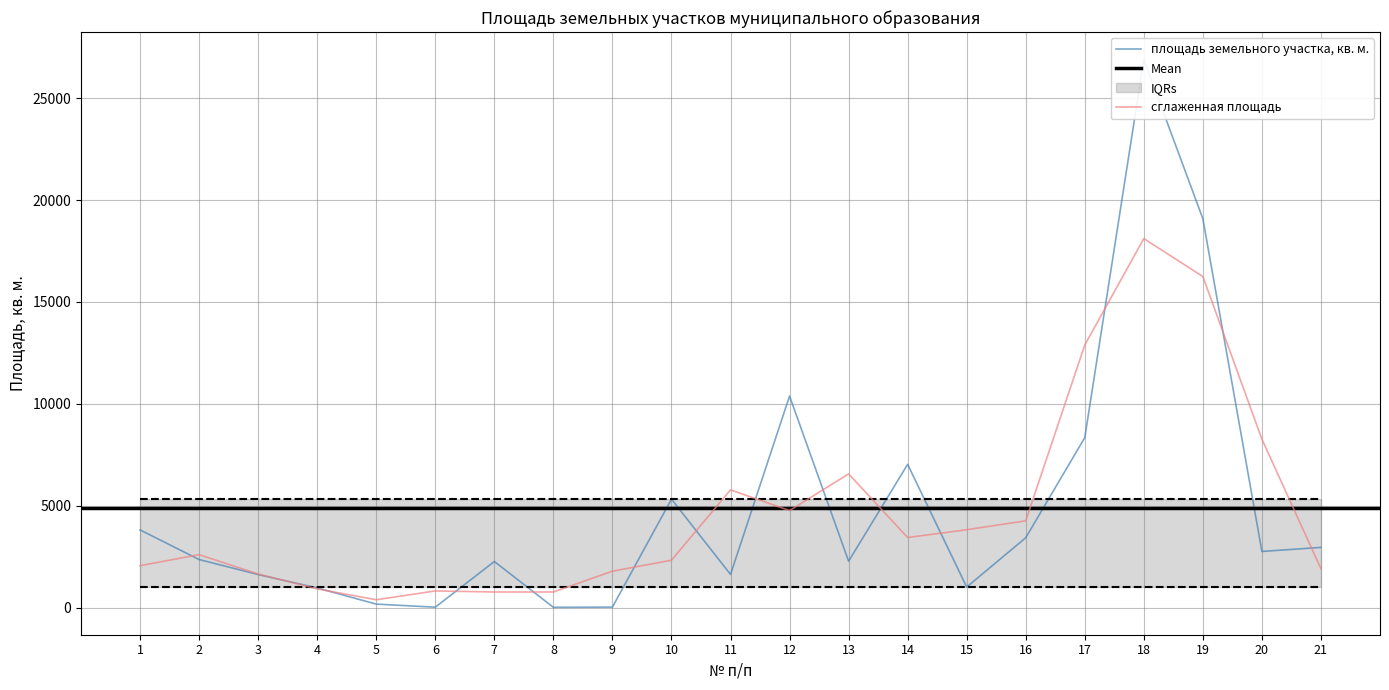

What is the maximum value shown in the chart?

26905